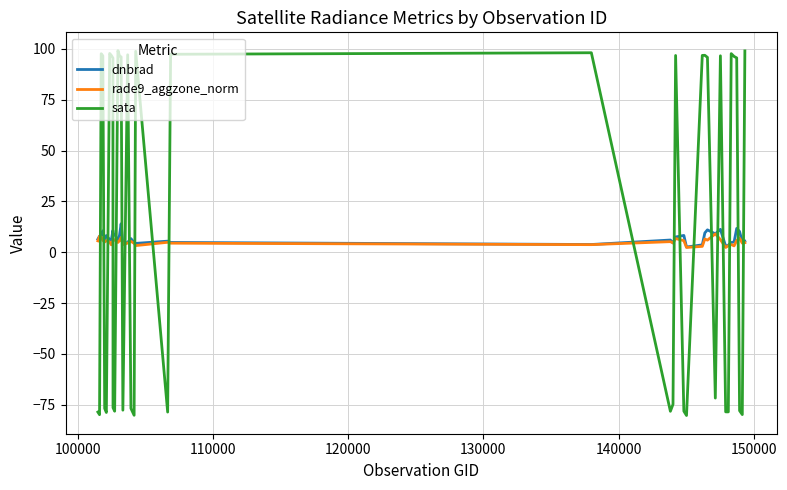

Which series has the widest spread of values?

sata